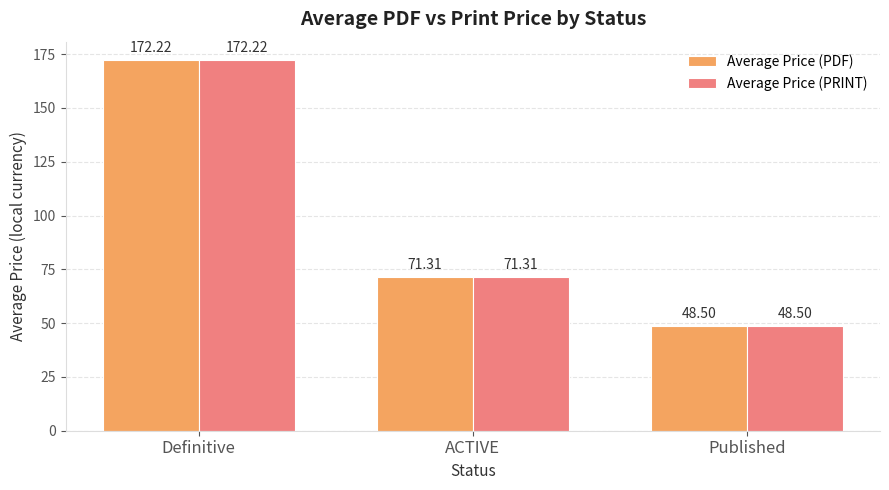

List the labels in order of Average Price (PDF) value, smallest first.

Published, ACTIVE, Definitive